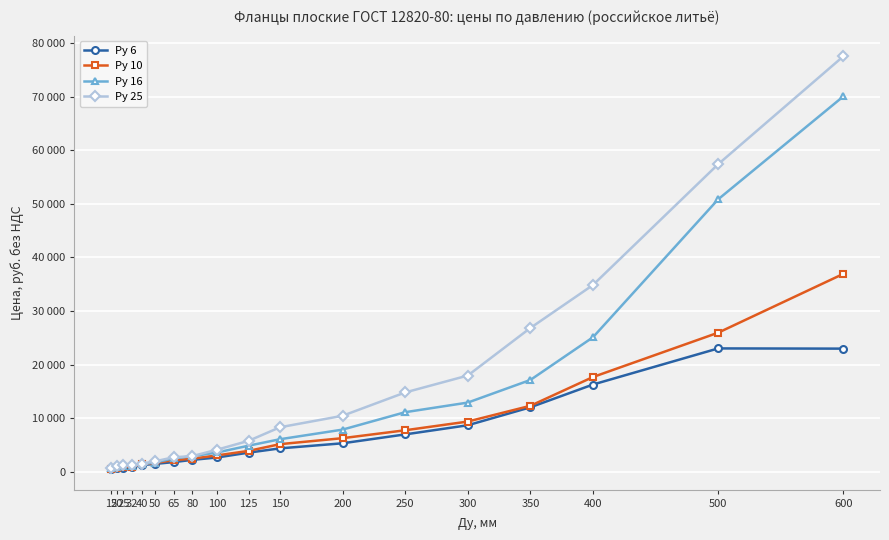

The Ру 16 series shows 1659.5 at 20. True or false?

False